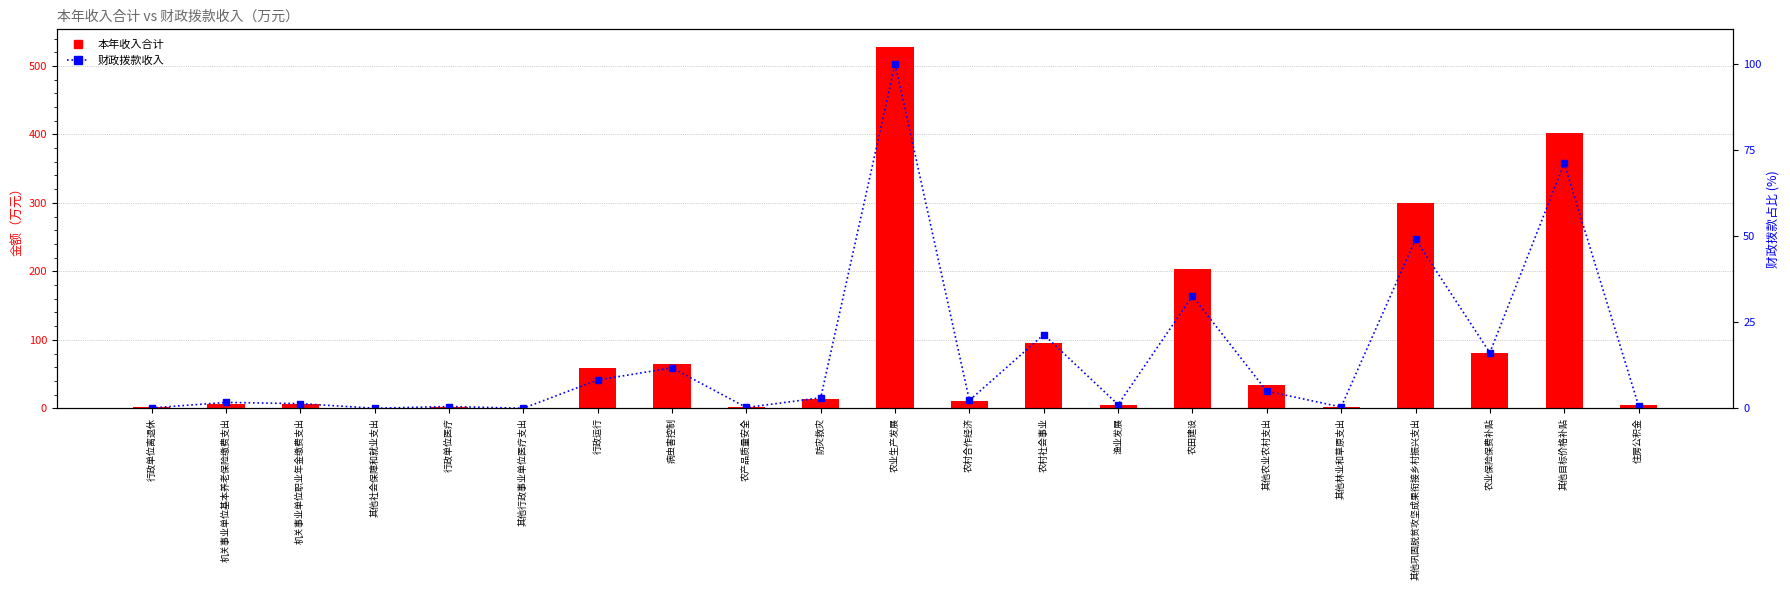

What is the value of the 本年收入合计 bar at the 14th from the left?

5.0